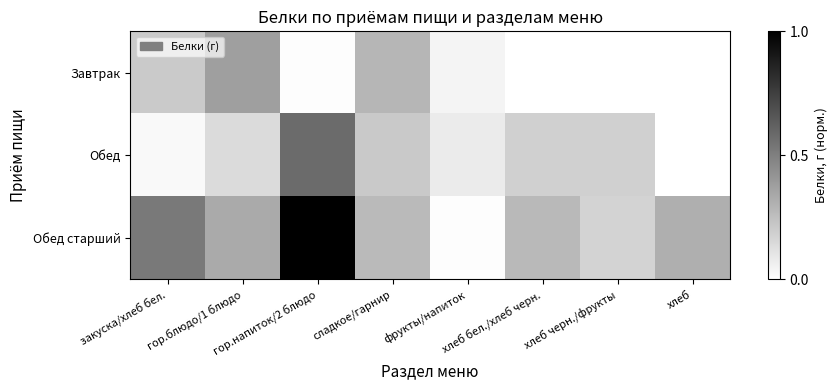

What is the spread (max minus min) of values at закуска/хлеб бел.?

0.5